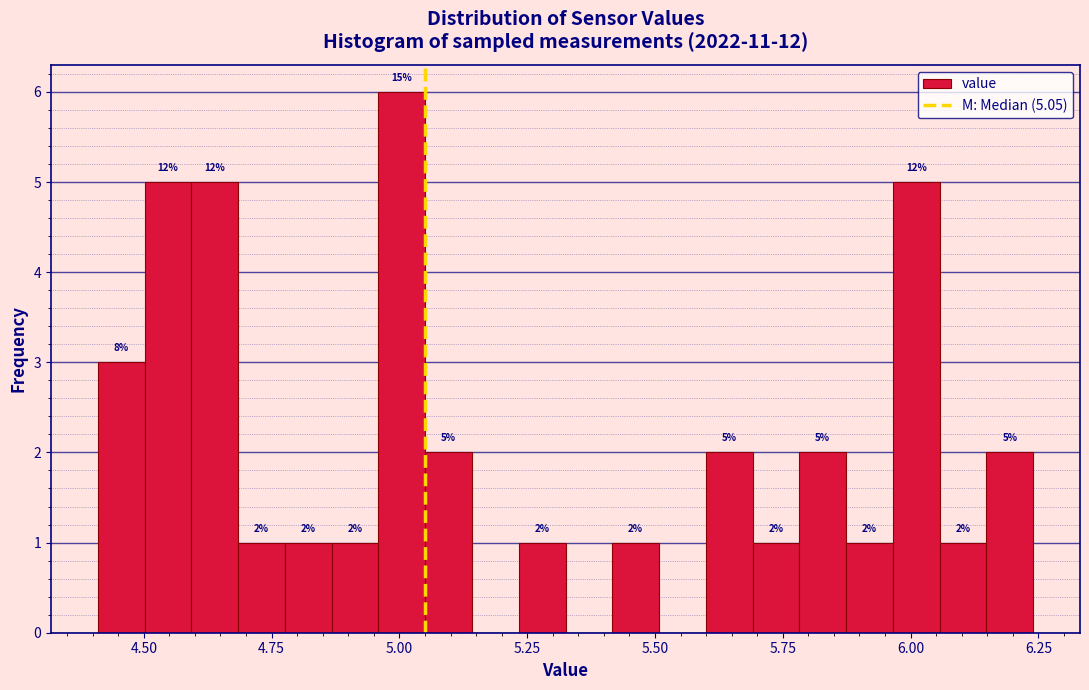

Read against the x-axis, roughly where is the centre of the tallest bar?

5.00